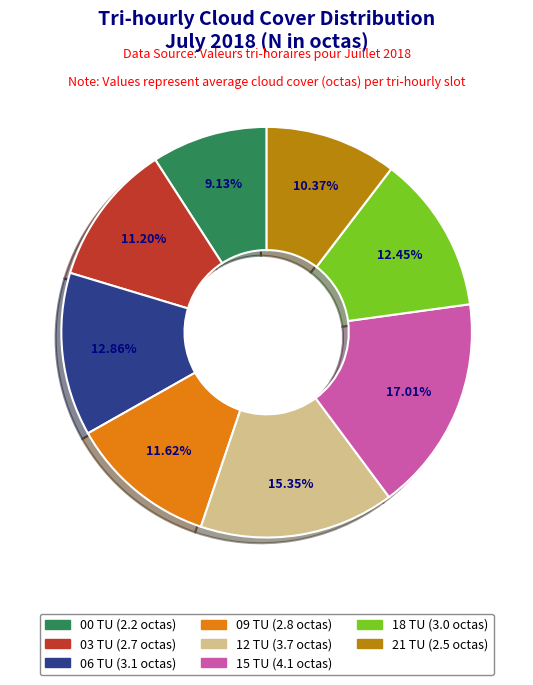

To the nearest percent, what is the difference between the 06 TU and 00 TU slice percentages?

4%